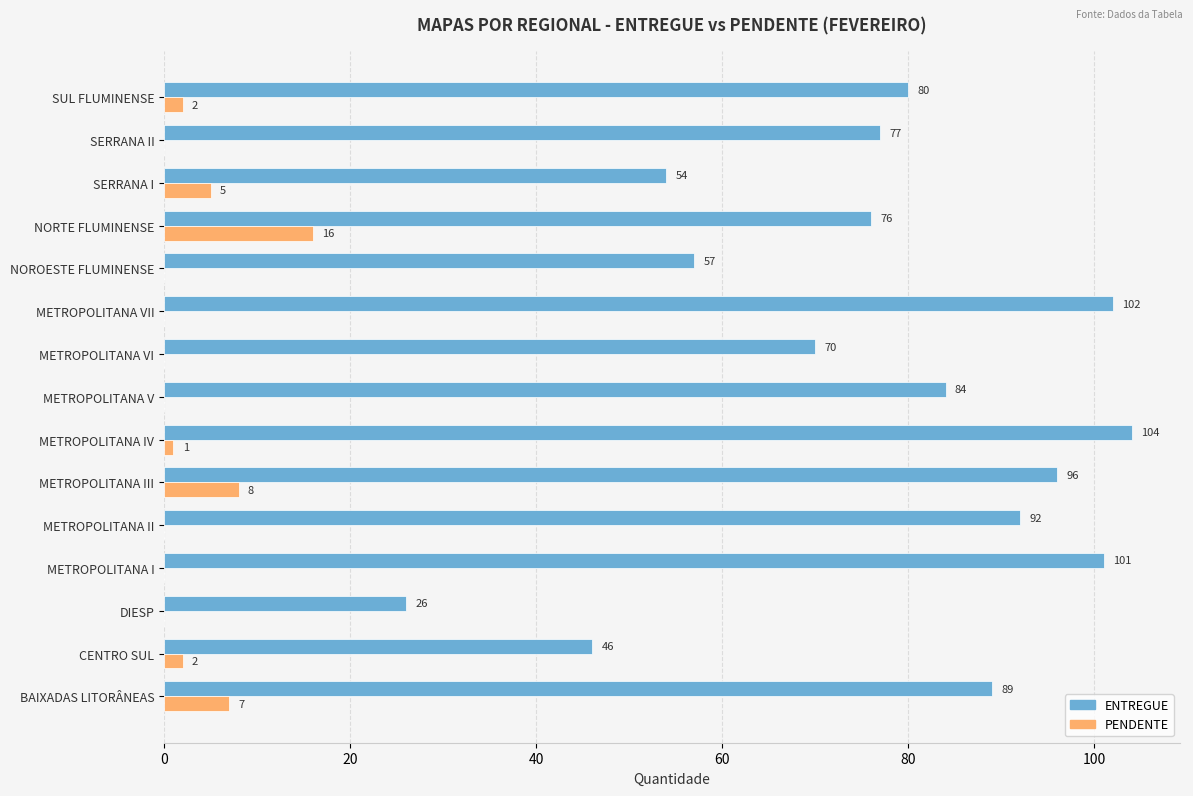

The value of PENDENTE at SERRANA II is 0. True or false?

True